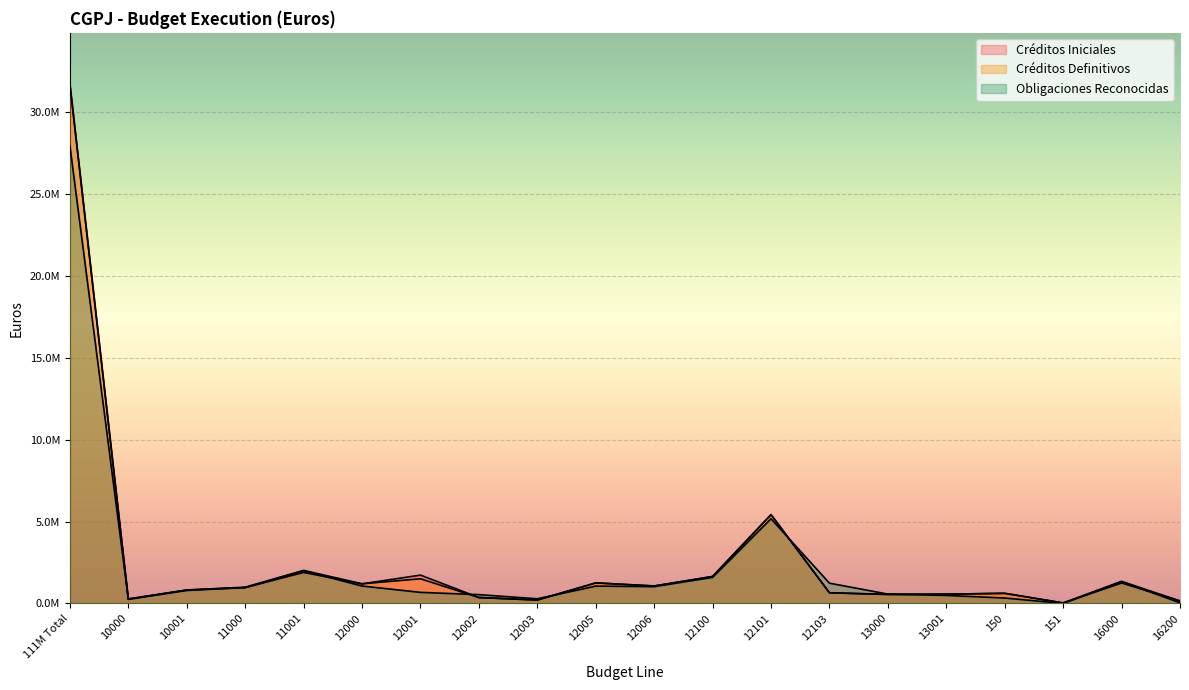

Does the chart display data point markers on the line(s)?

No